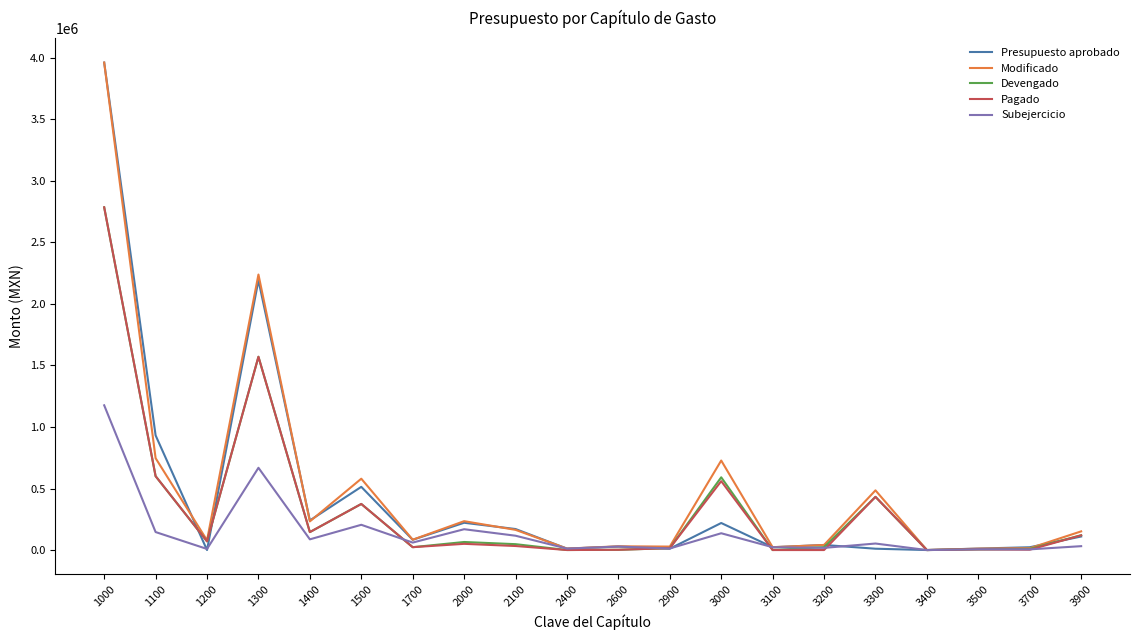

Where is the first local minimum for Subejercicio?

1200